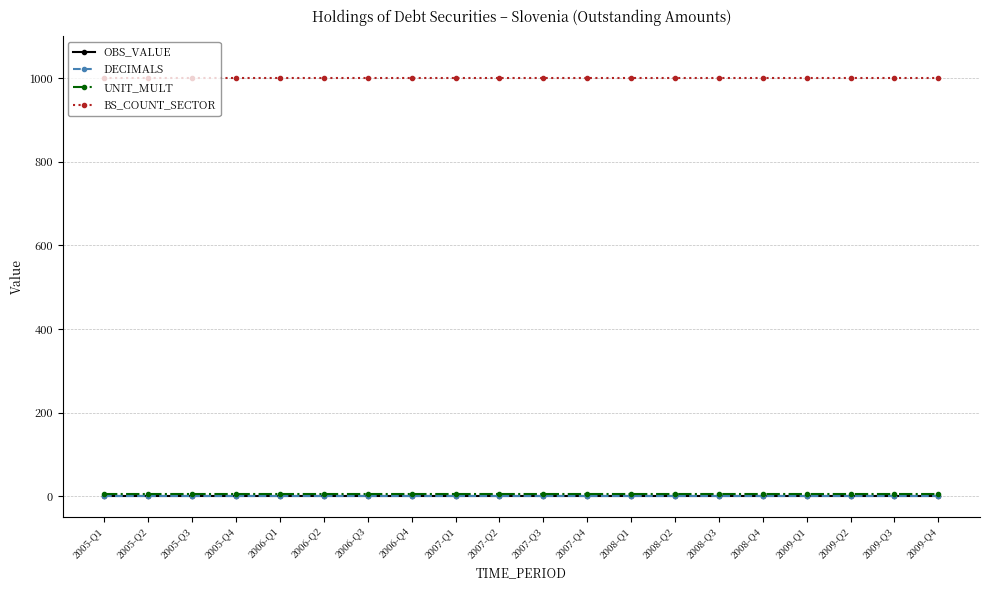

Is this an area chart (filled region under the line)?

No